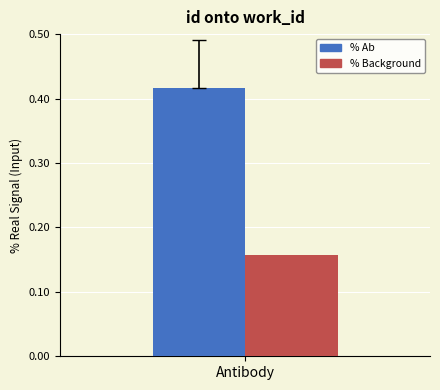

What are all the series names shown in the legend?

% Ab, % Background